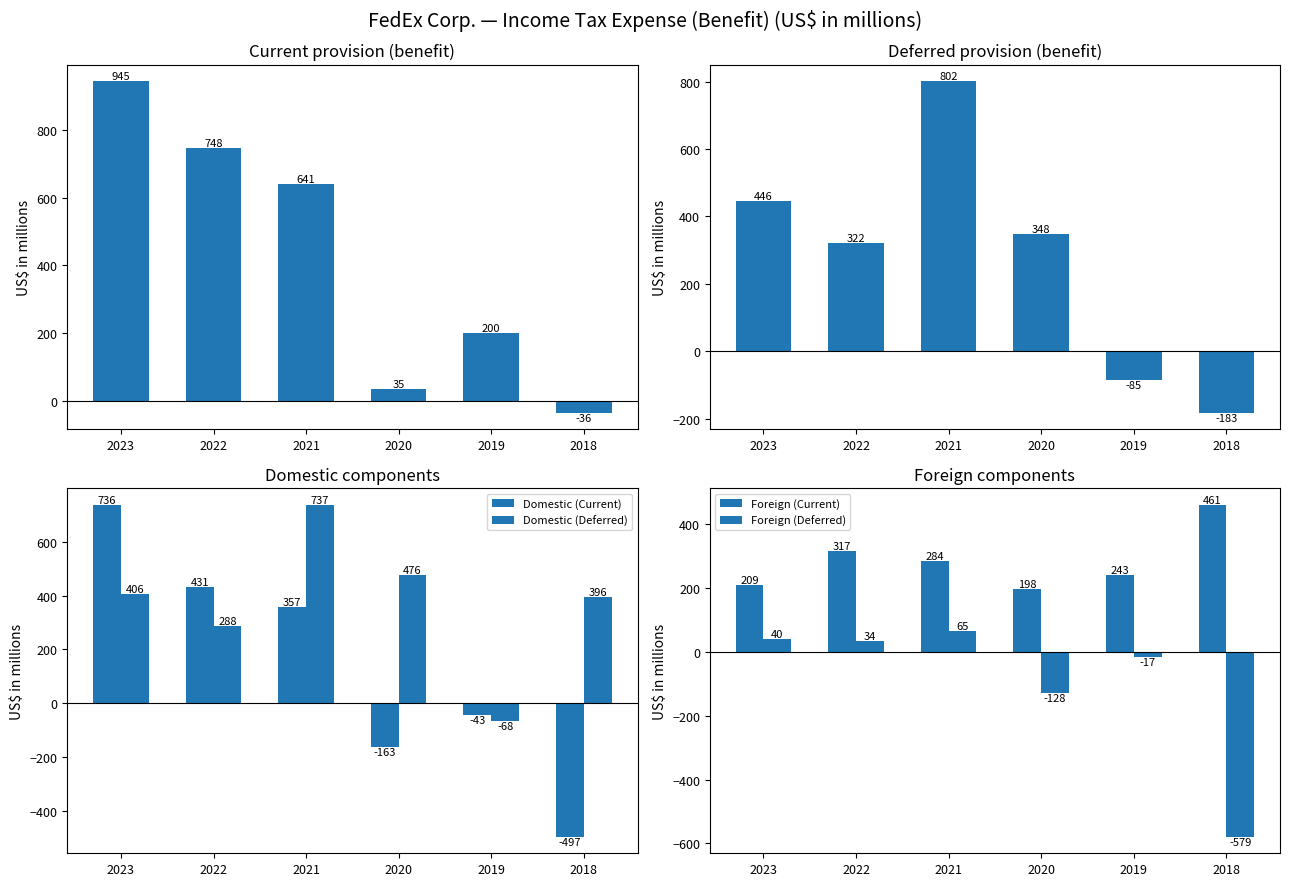

The Domestic (Current) series shows -163 at 2020. True or false?

True